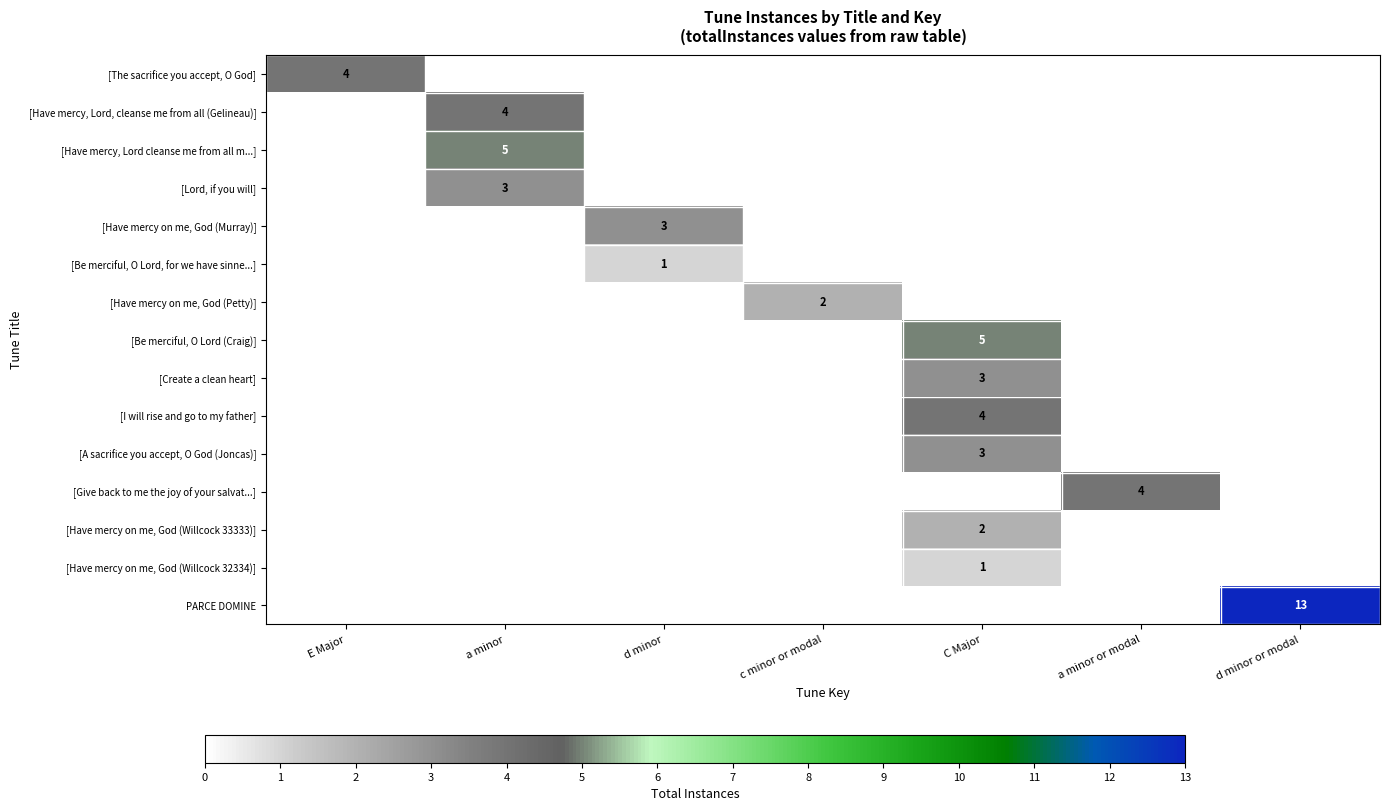

The value of [Have mercy on me, God (Murray)] at d minor is 3. True or false?

True